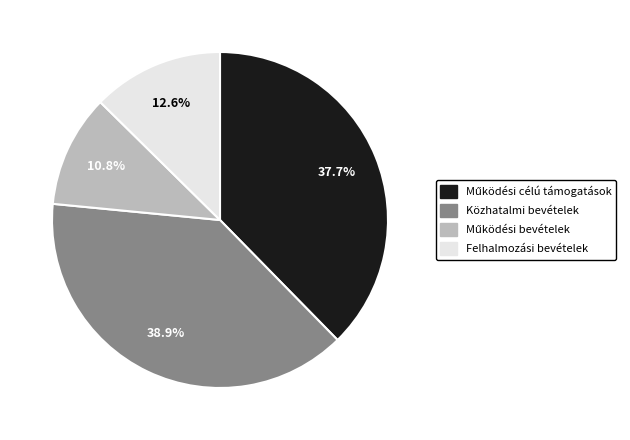

Is there any slice that represents more than half of the pie?

No